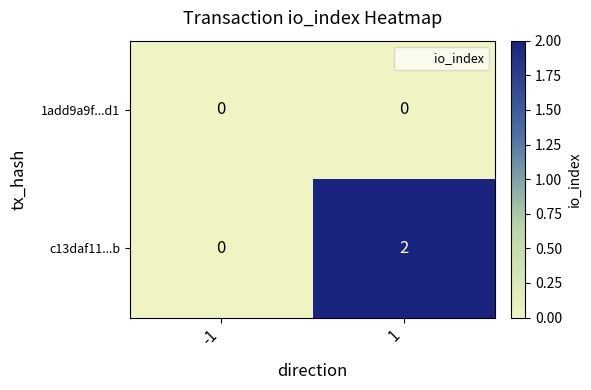

Reading left to right, what are all the values shown in this chart?

1add9a9f...d1: -1=0	1=0
c13daf11...b: -1=0	1=2